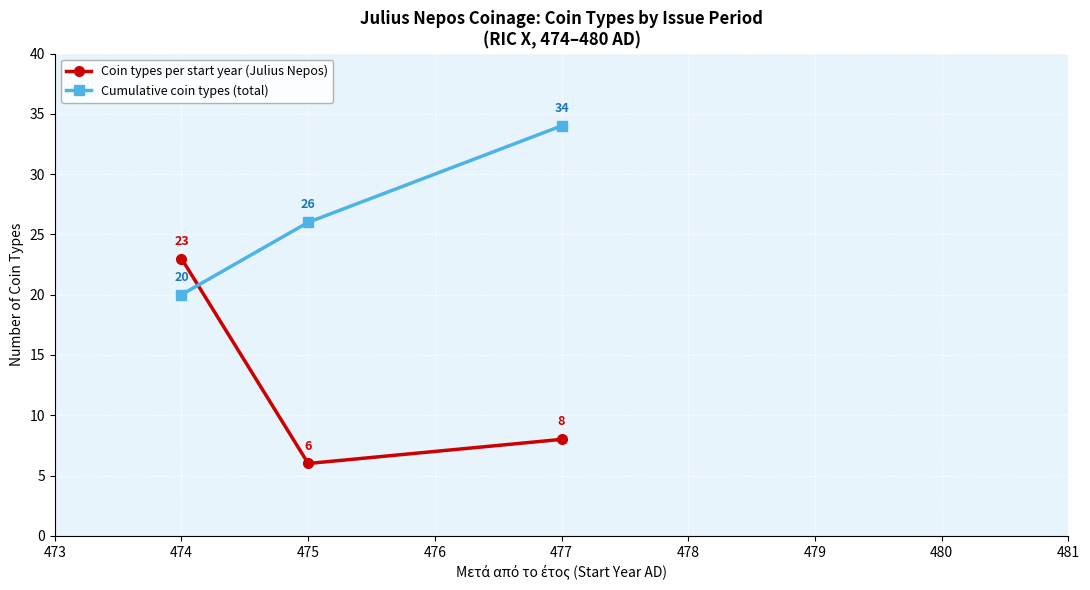

At which label is Coin types per start year (Julius Nepos) closest to 14?

477